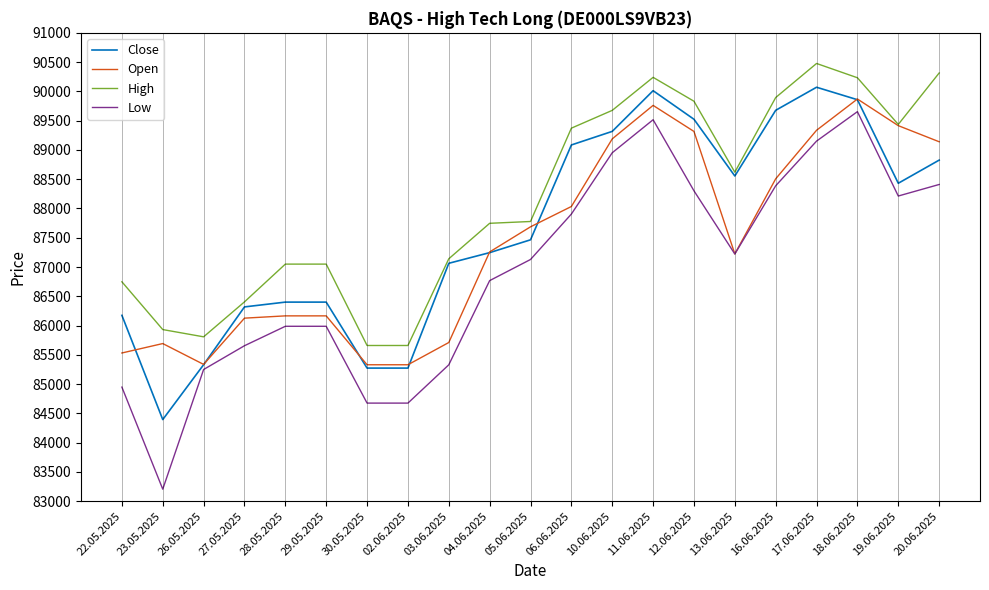

What is the highest value of the High series?

90477